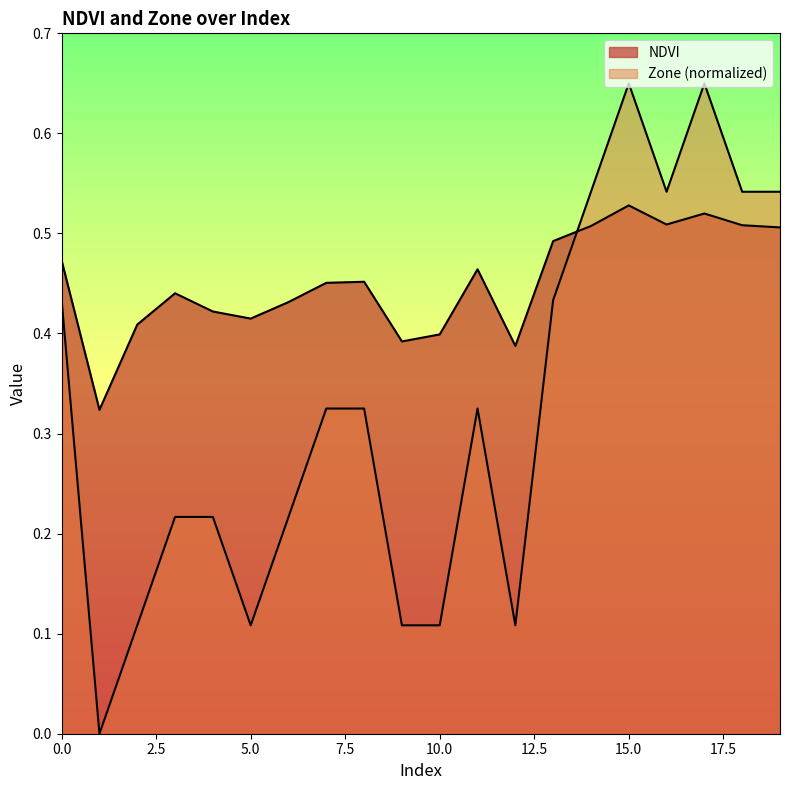

How many points are higher than both their immediate neighbors (excluding endpoints)?

5